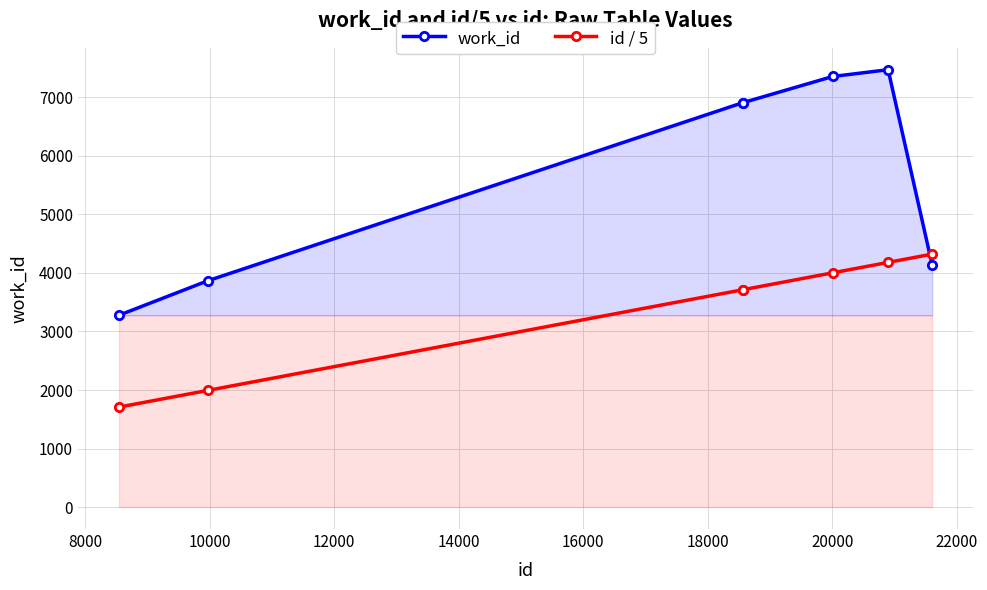

Which series has the largest total across all categories?

work_id